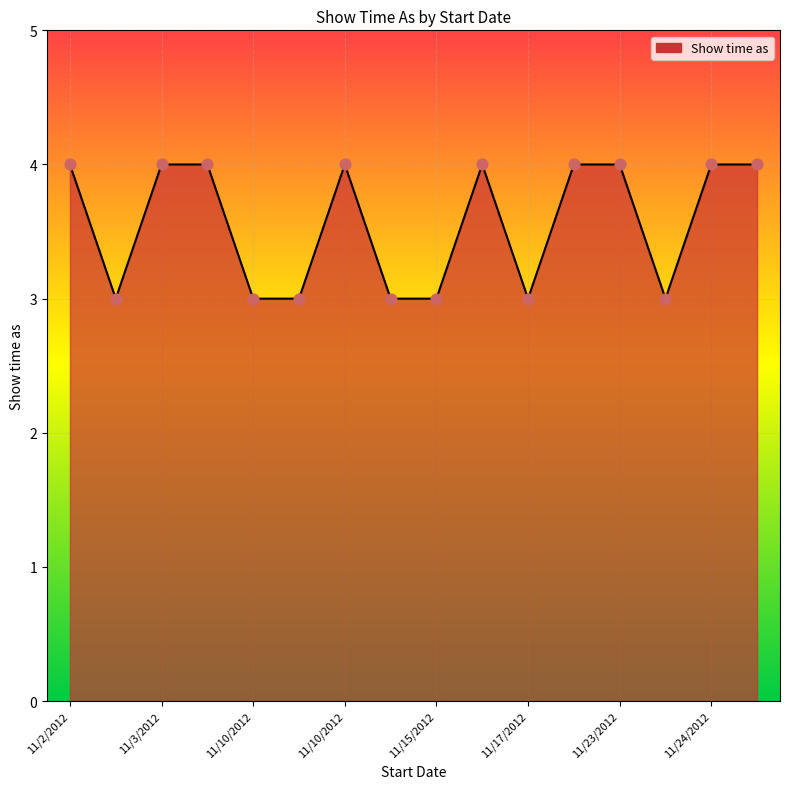

What is the smallest value displayed?

3